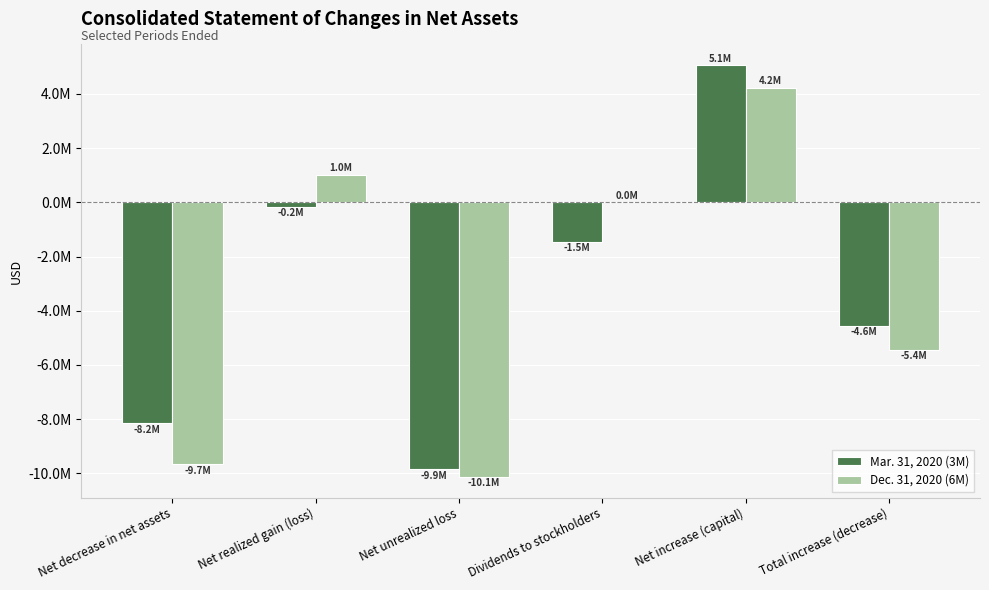

What are all the series names shown in the legend?

Mar. 31, 2020 (3M), Dec. 31, 2020 (6M)